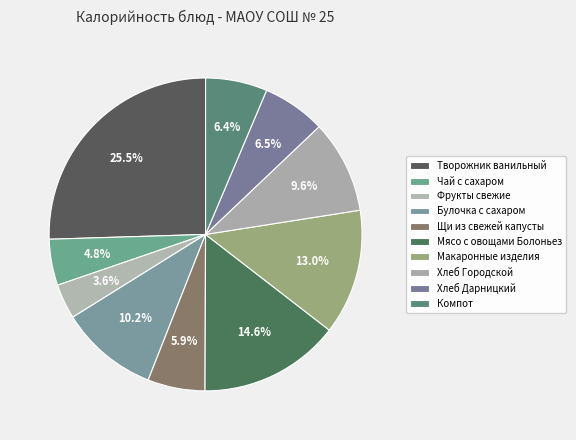

Count the number of slices in the pie.

10